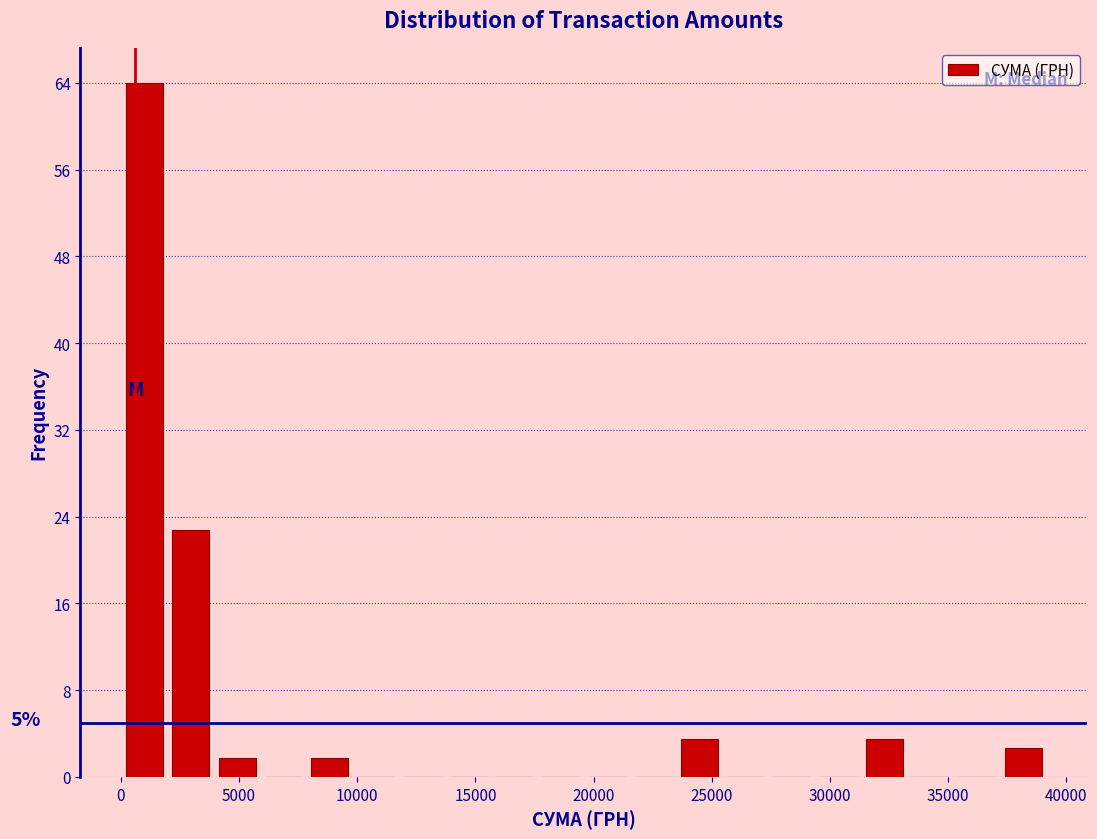

Around what value on the x-axis is the tallest bar? Give the approximate position of its centre, as read against the axis.

1000